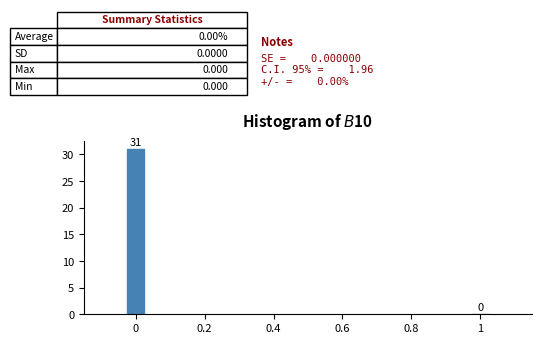

Reading left to right, list all the values displayed in this chart.

0=31	1=0